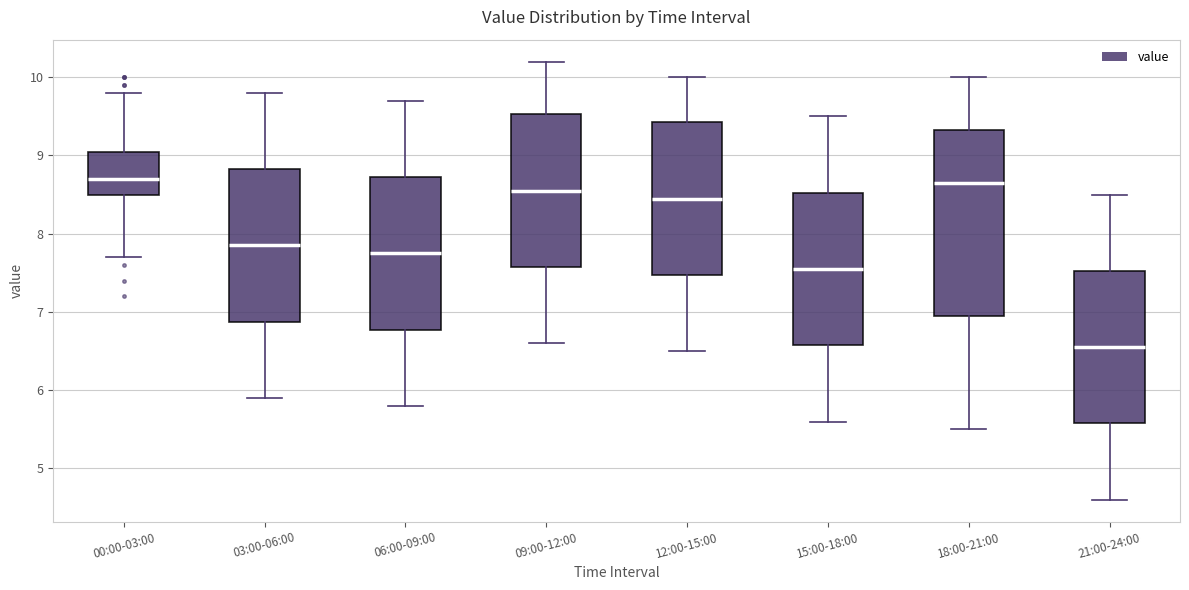

Where is the lower edge of the box for 21:00-24:00 on the y-axis? The values are not printed on the chart, so give them approximately, as read against the axis.

5.6